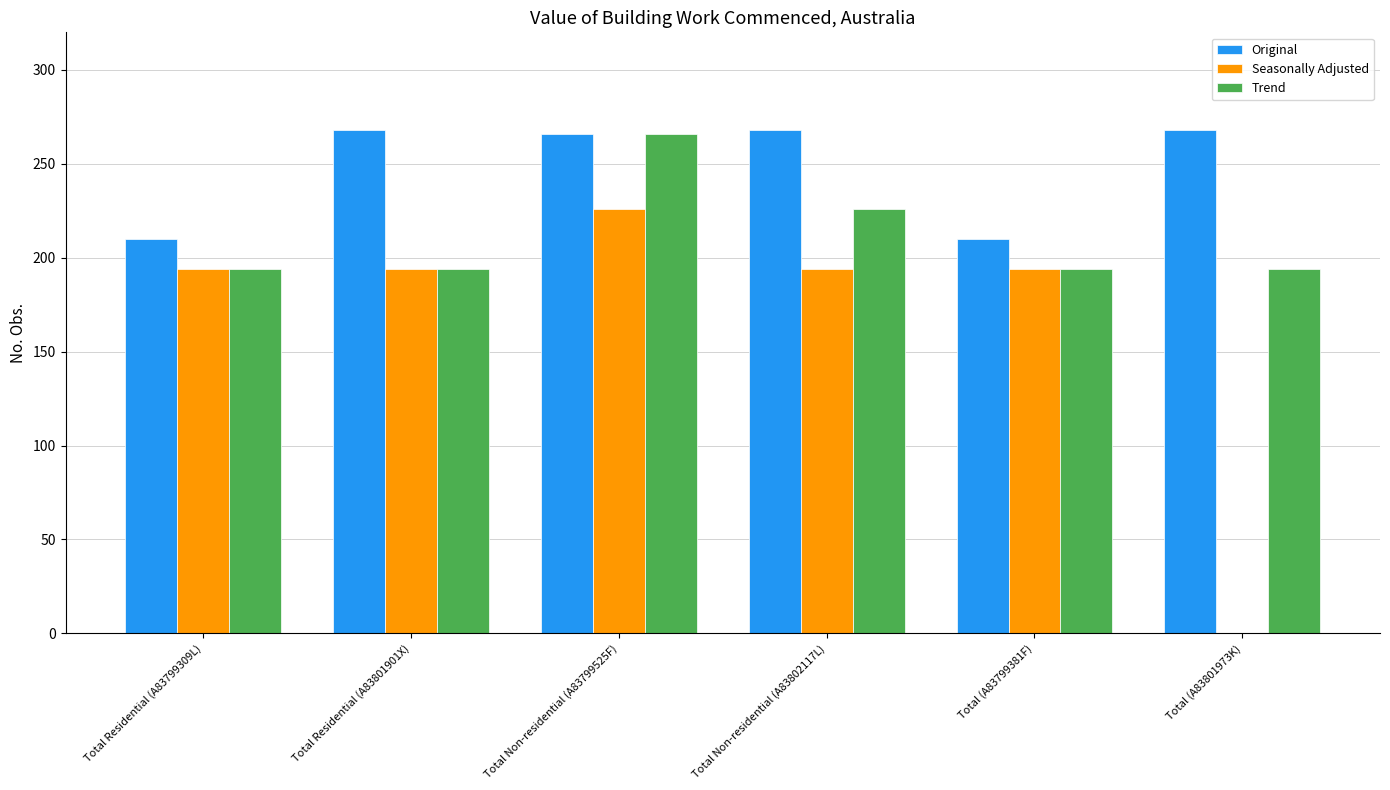

What is the highest value of the Original series?

268